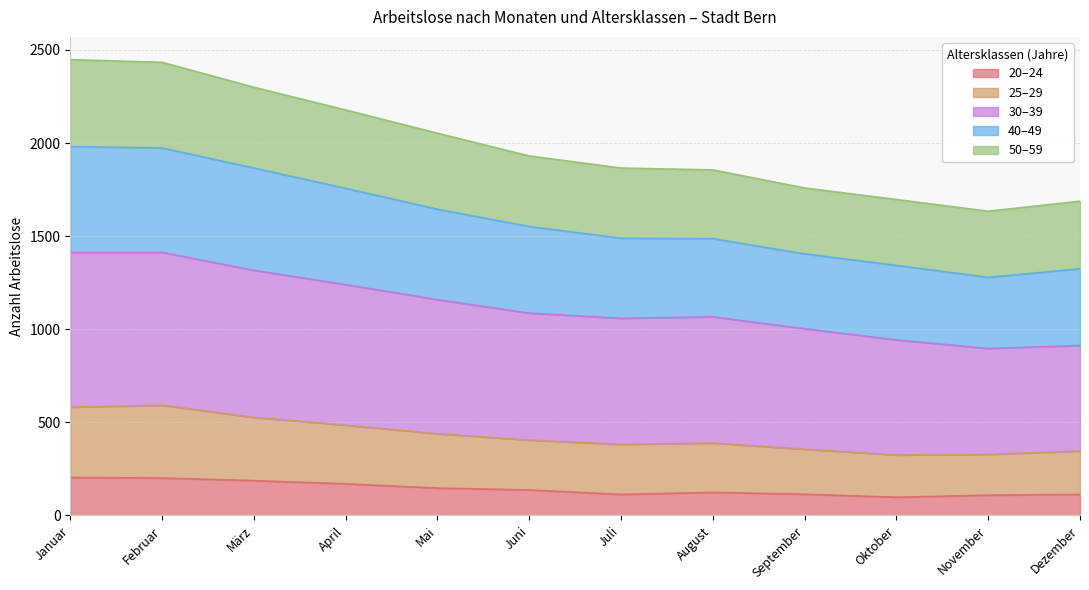

List the labels in order of 30–39 value, largest first.

Januar, Februar, März, April, Mai, Juni, August, Juli, September, Oktober, Dezember, November